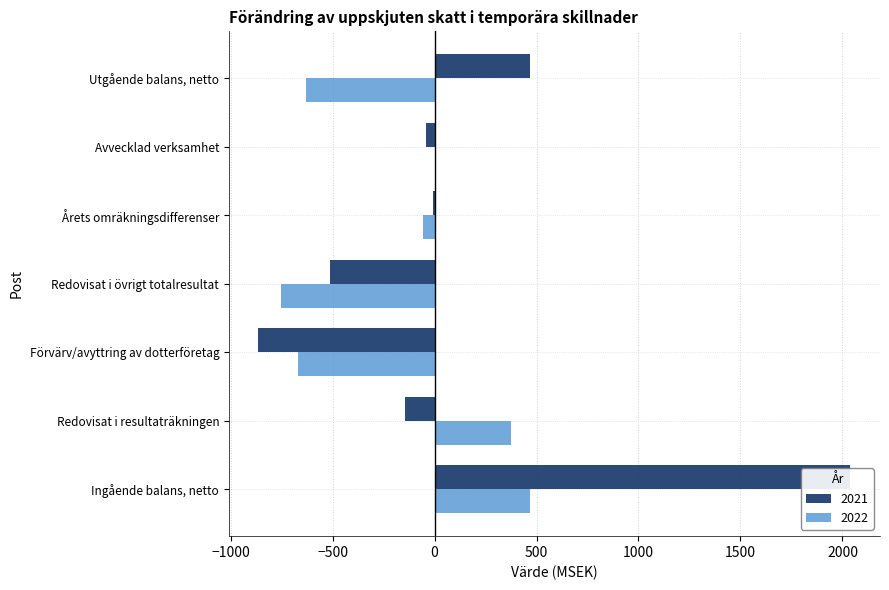

How many bars are there in total?

14